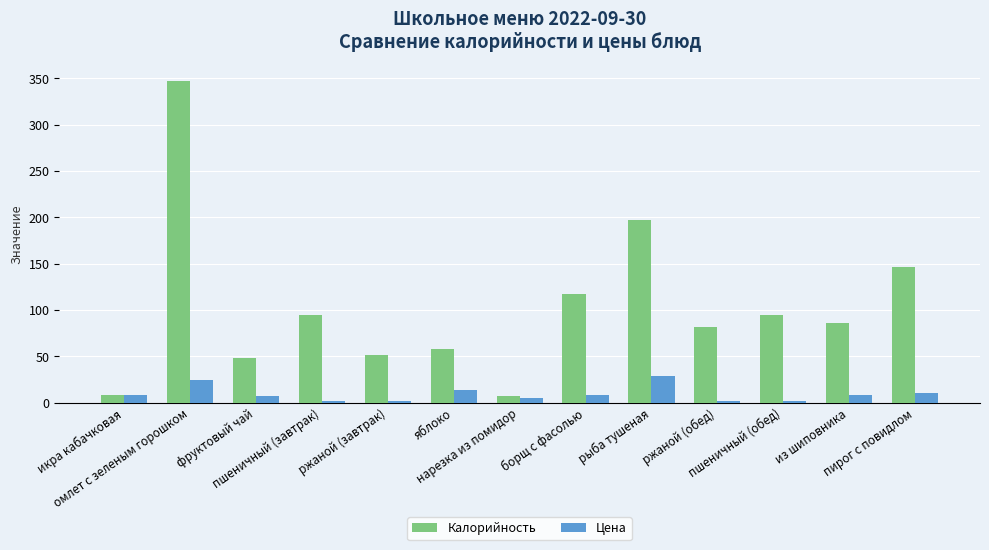

Which series has the largest total across all categories?

Калорийность